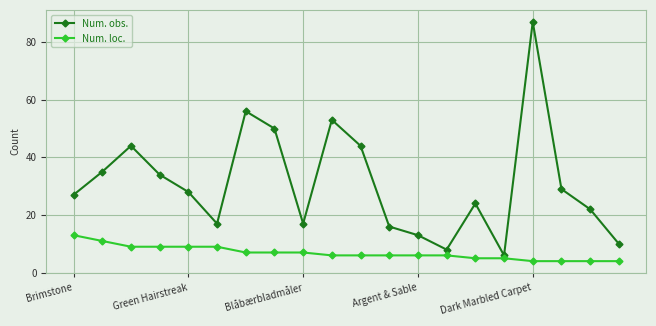

What is the value of the Num. loc. point at the 2nd from the left?

11